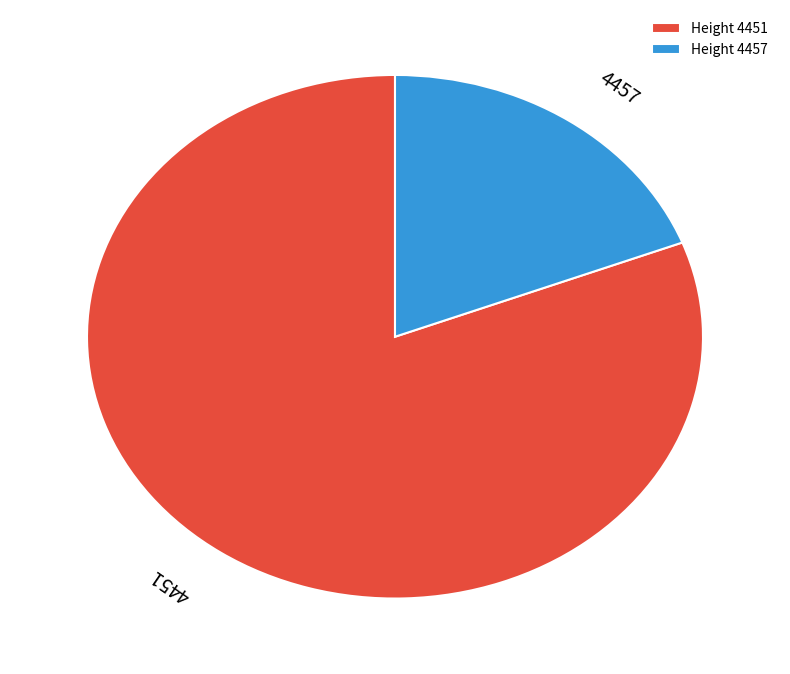

What is the smallest slice in the pie chart?

Height 4457